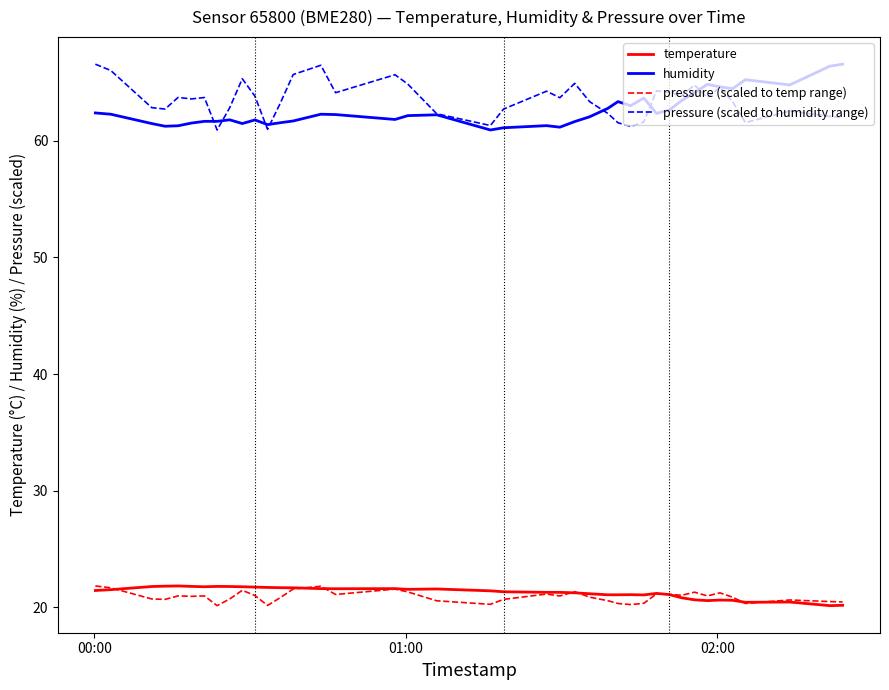

True or false: temperature and pressure (scaled to humidity range) cross at least once.

False